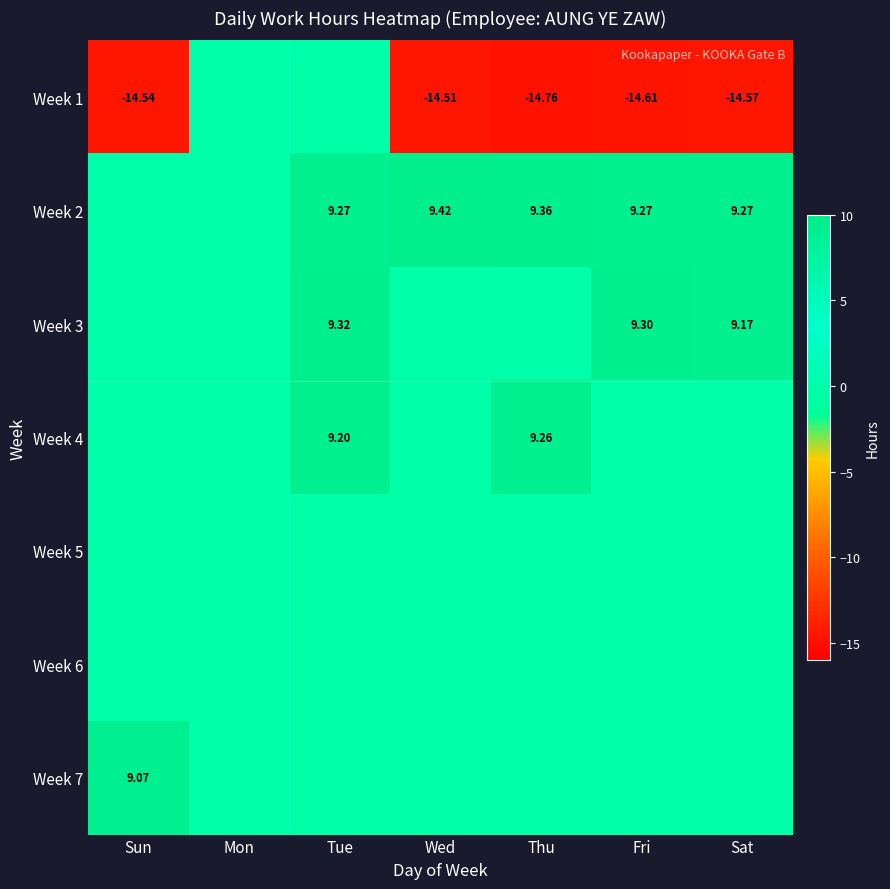

Which has a higher value, Sat or Sun?

Sun